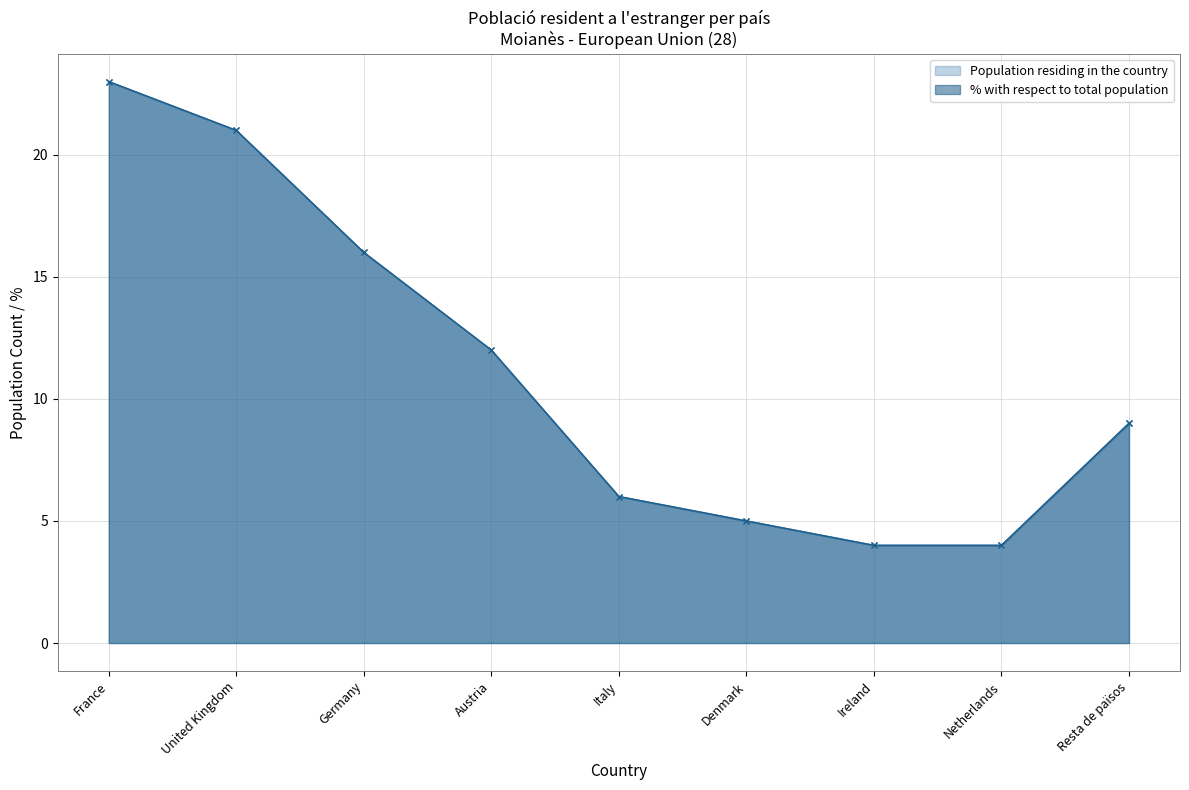

True or false: Population residing in the country and % with respect to the total population cross at least once.

False